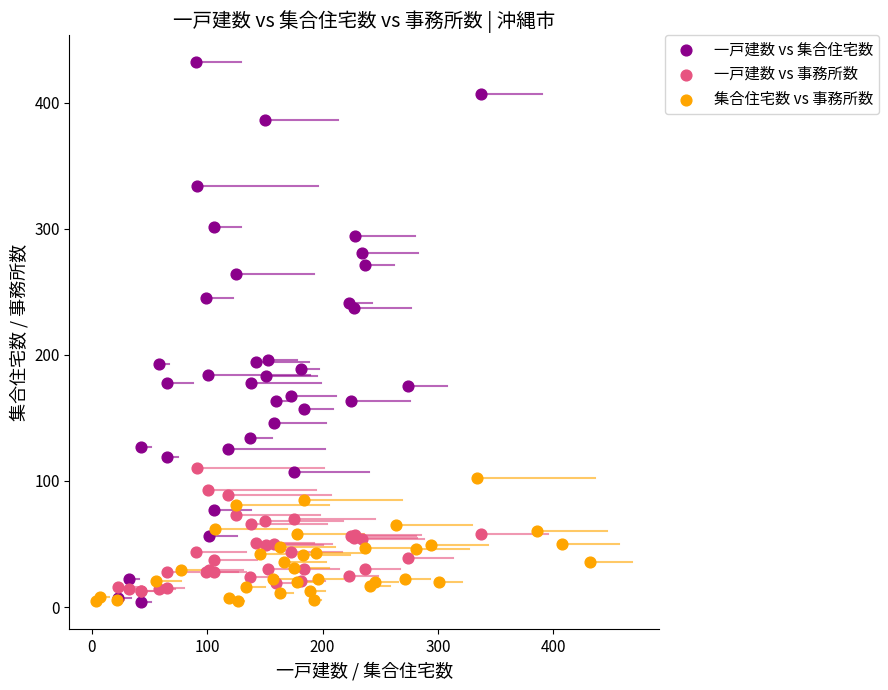

What are all the series names shown in the legend?

一戸建数 vs 集合住宅数, 一戸建数 vs 事務所数, 集合住宅数 vs 事務所数